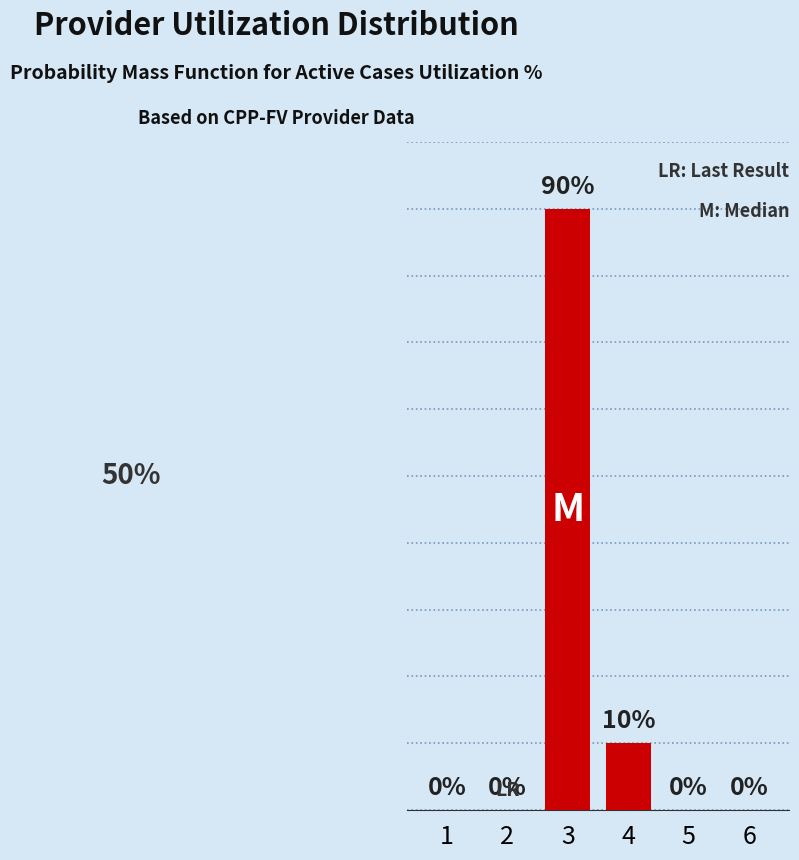

What is the approximate value at 3, to the nearest 5?

90